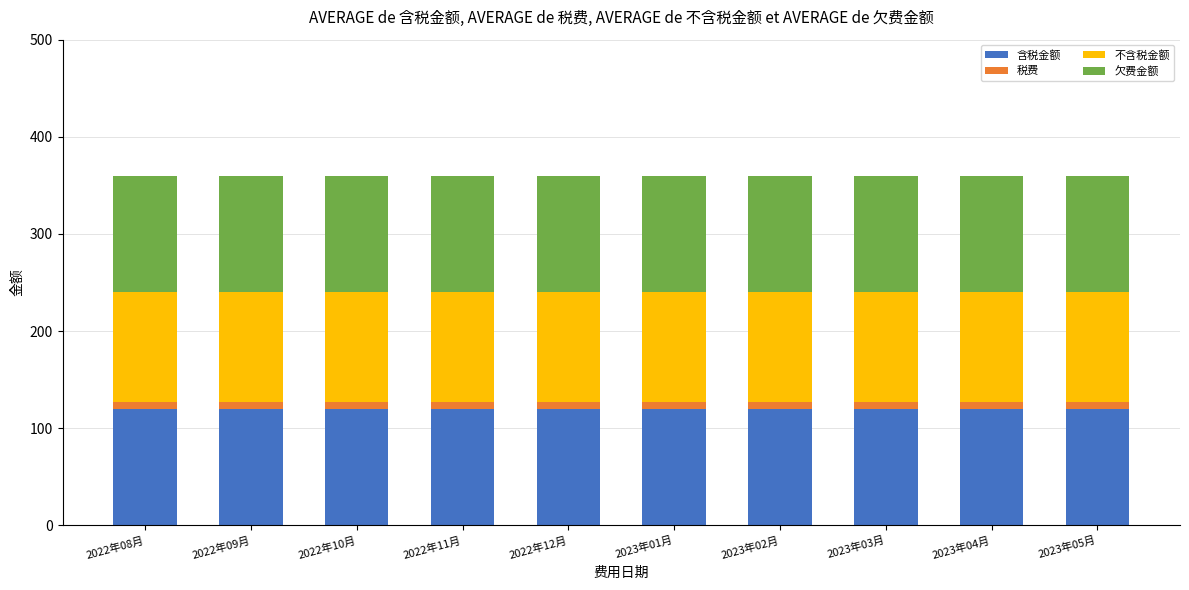

The 含税金额 series shows 120.0 at 2023年04月. True or false?

True